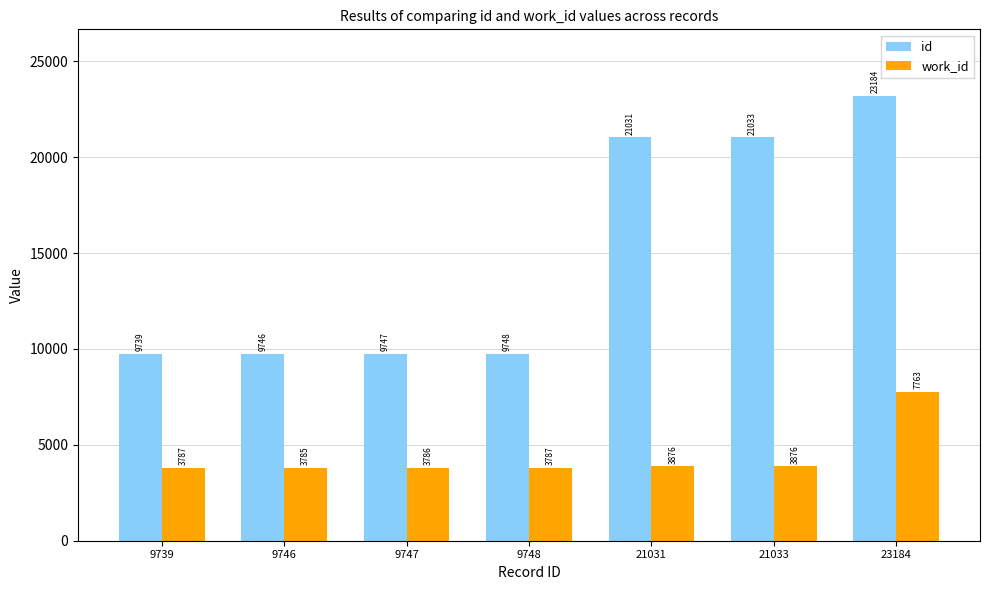

What are all the series names shown in the legend?

id, work_id